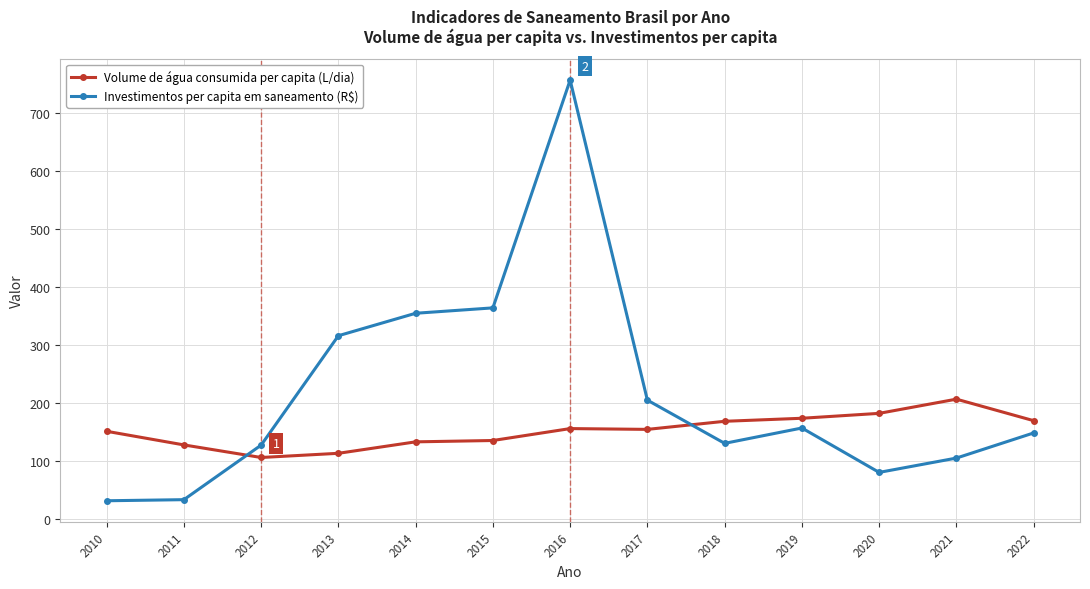

Which category has the highest value in the Volume de água consumida per capita (L/dia) series?

2021